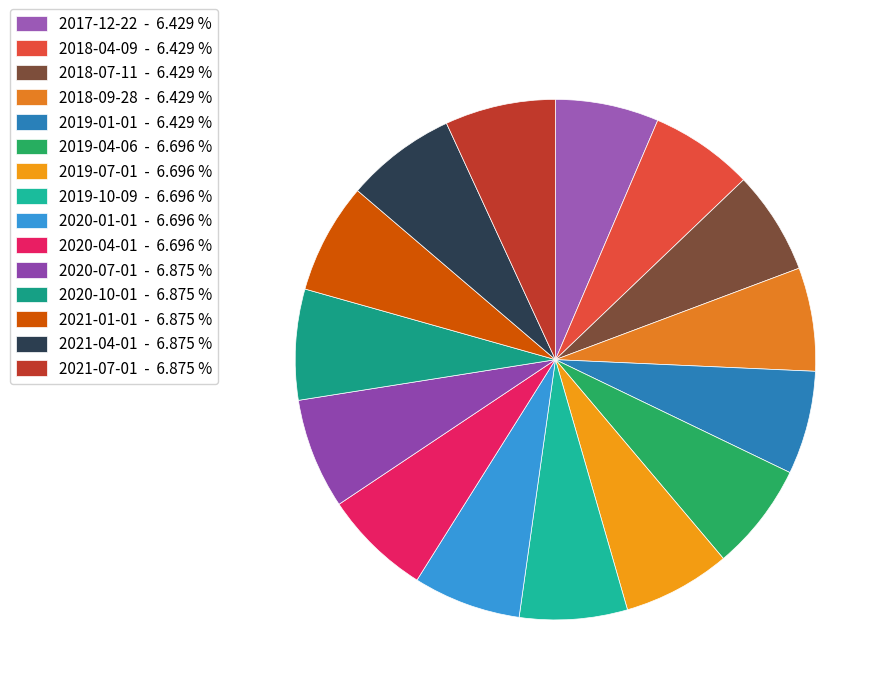

To the nearest percent, what portion does 2021-01-01 represent?

7%